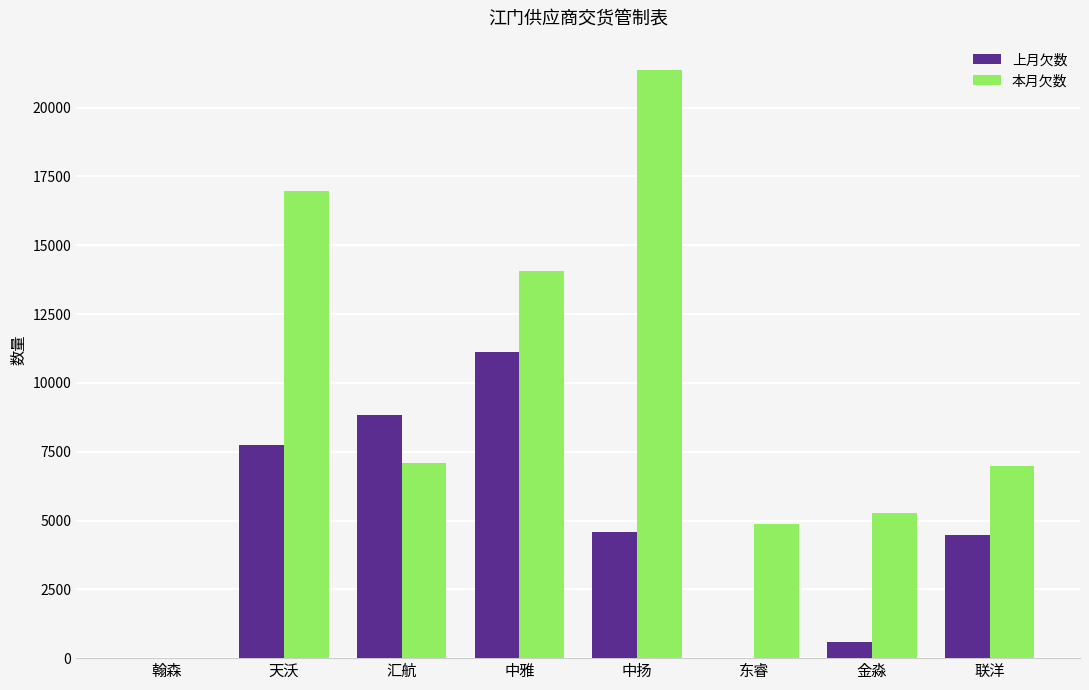

Is the value of 本月欠数 at 中雅 greater than the value of 上月欠数 at 联洋?

Yes